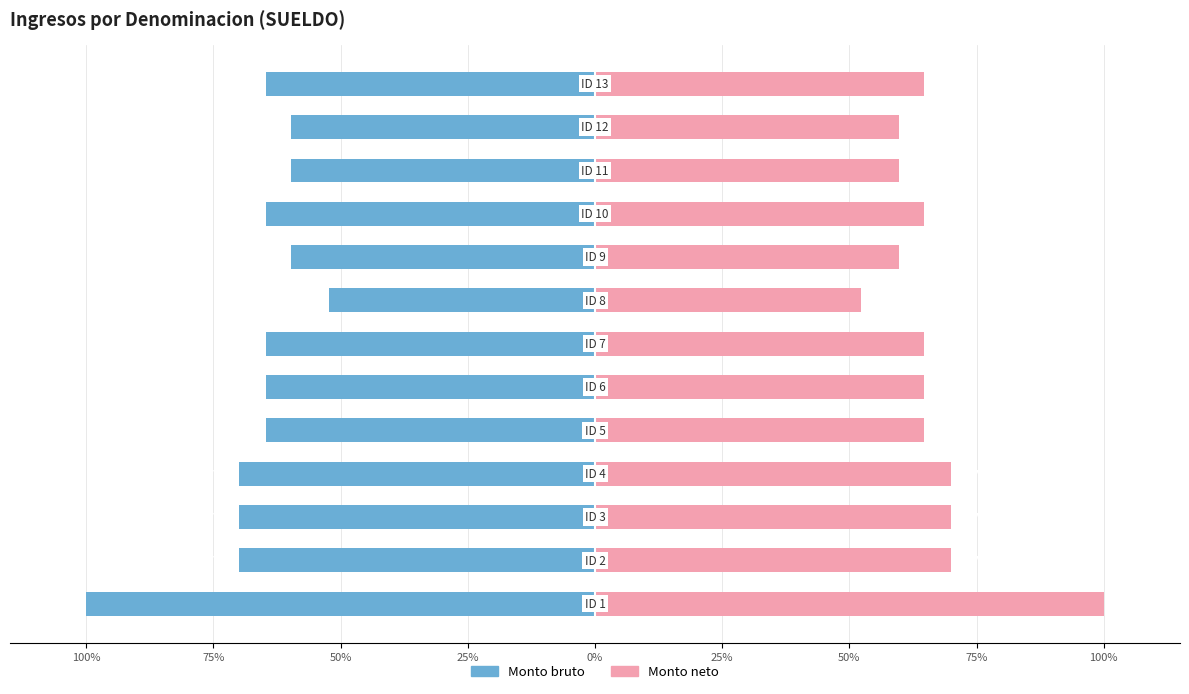

What is the maximum value shown in the chart?

100.0